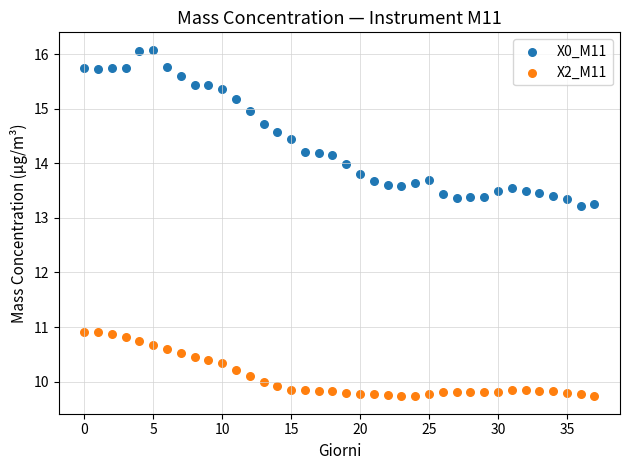

Which series has the largest Y range (max minus min)?

X0_M11